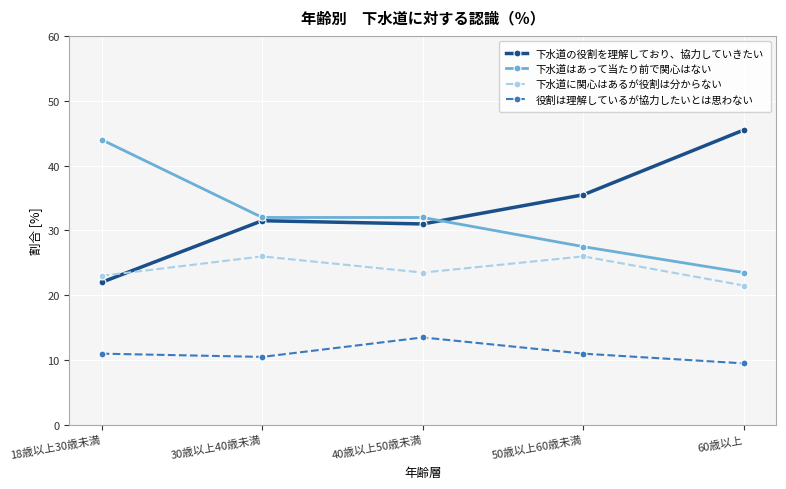

At 30歳以上40歳未満, list the series in order from largest to smallest.

下水道はあって当たり前で関心はない, 下水道の役割を理解しており、協力していきたい, 下水道に関心はあるが役割は分からない, 役割は理解しているが協力したいとは思わない